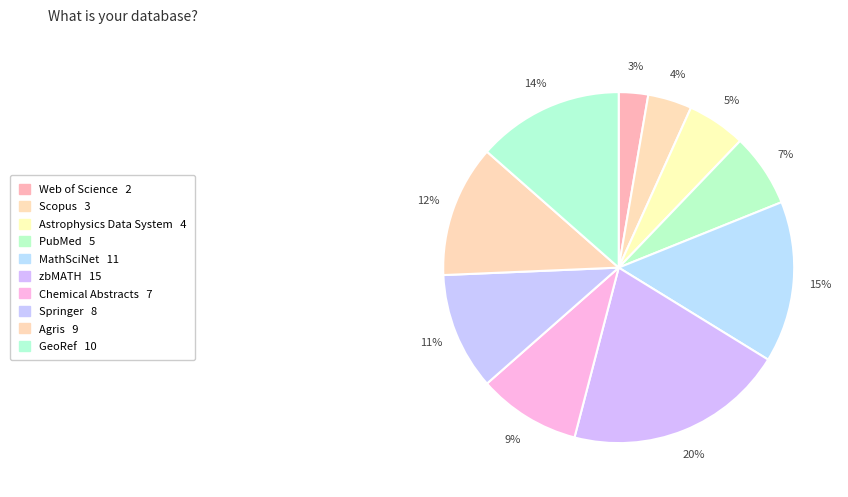

Is there any slice that represents more than half of the pie?

No